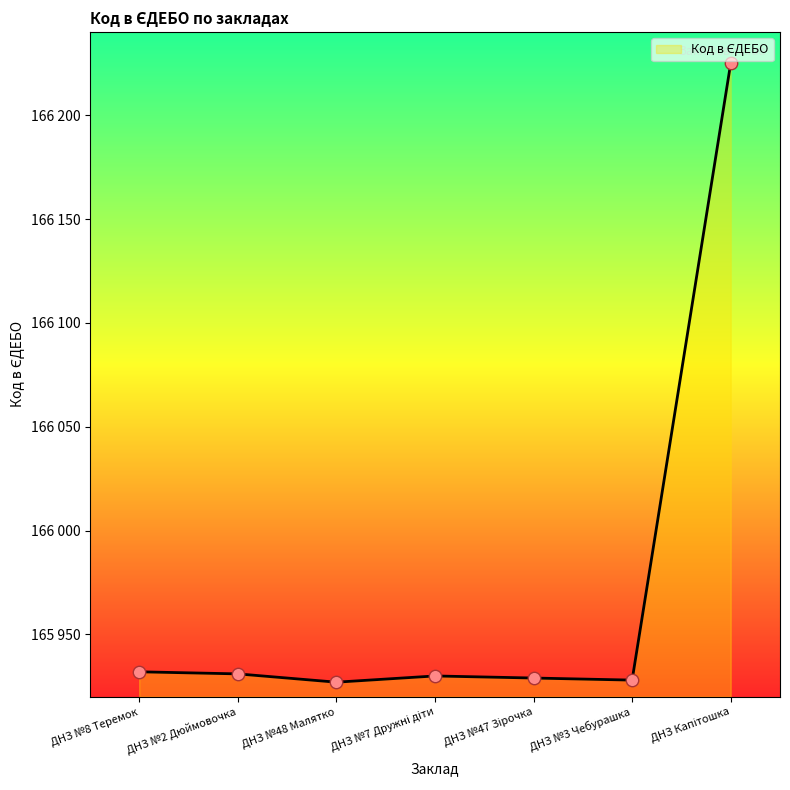

Is this an area chart (filled region under the line)?

Yes